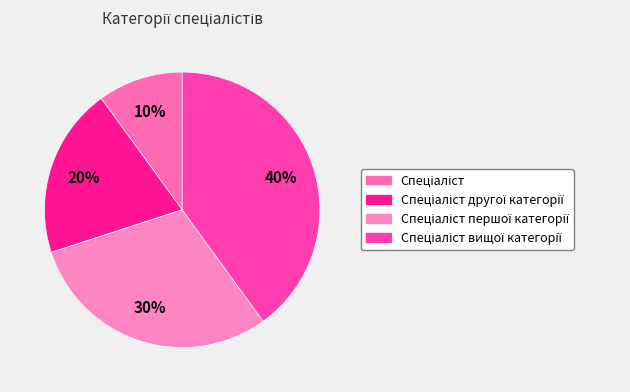

Is there a majority slice in this chart?

No